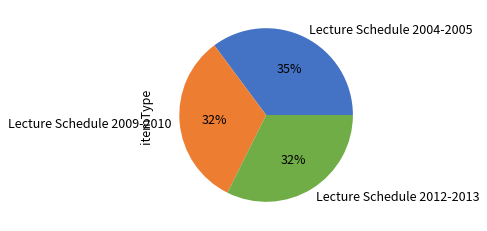

Is there any slice that represents more than half of the pie?

No